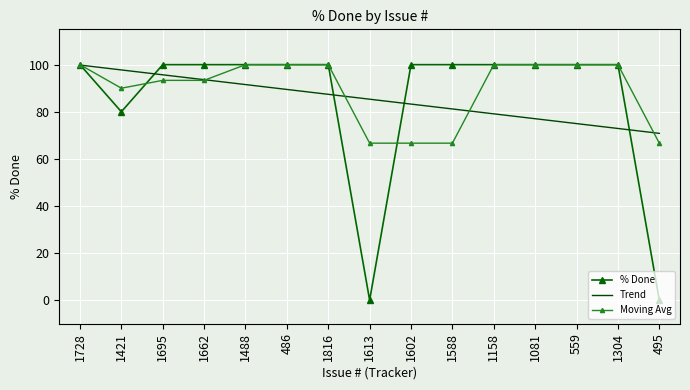

At how many categories does at least one series exceed 80?

14